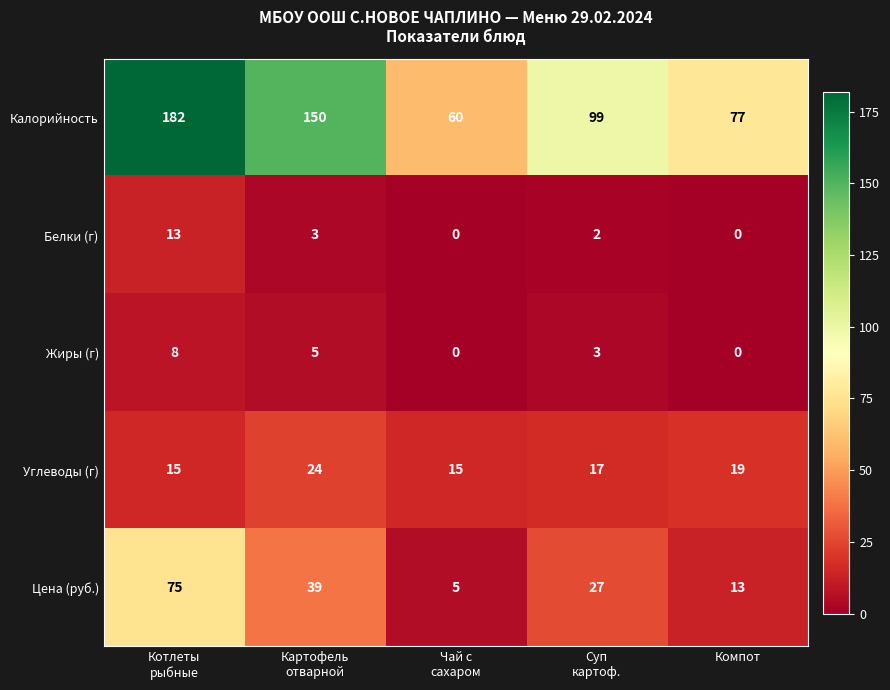

The value of Углеводы (г) at Компот is 19. True or false?

True